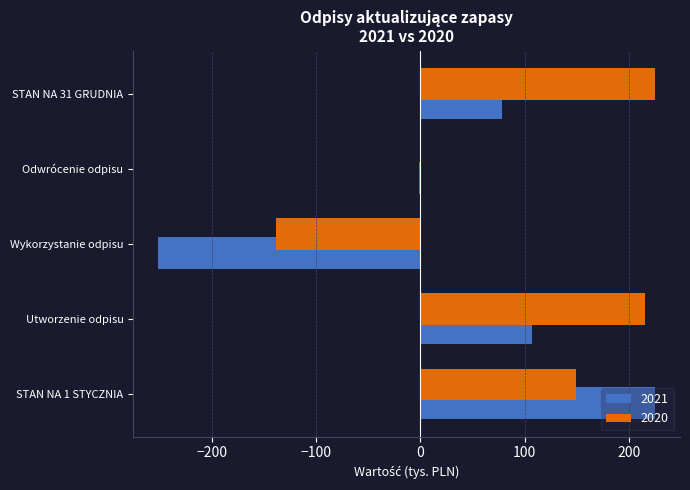

Rank the series at Wykorzystanie odpisu from highest to lowest value.

2020, 2021